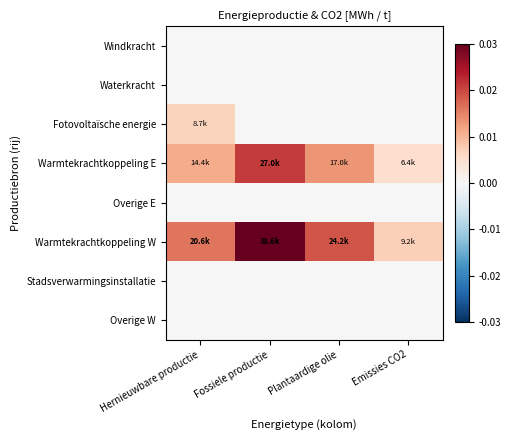

Count the number of categories in the chart.

4